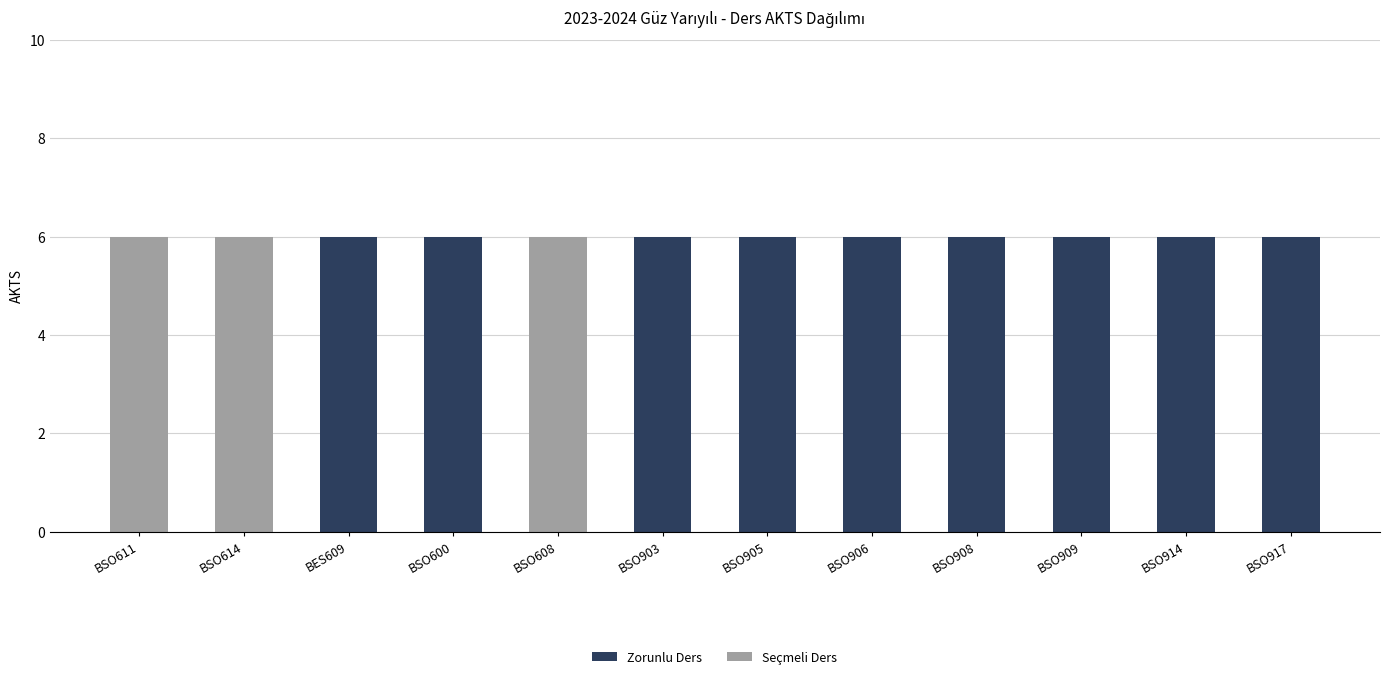

What is the total value across all series at BSO909?

6